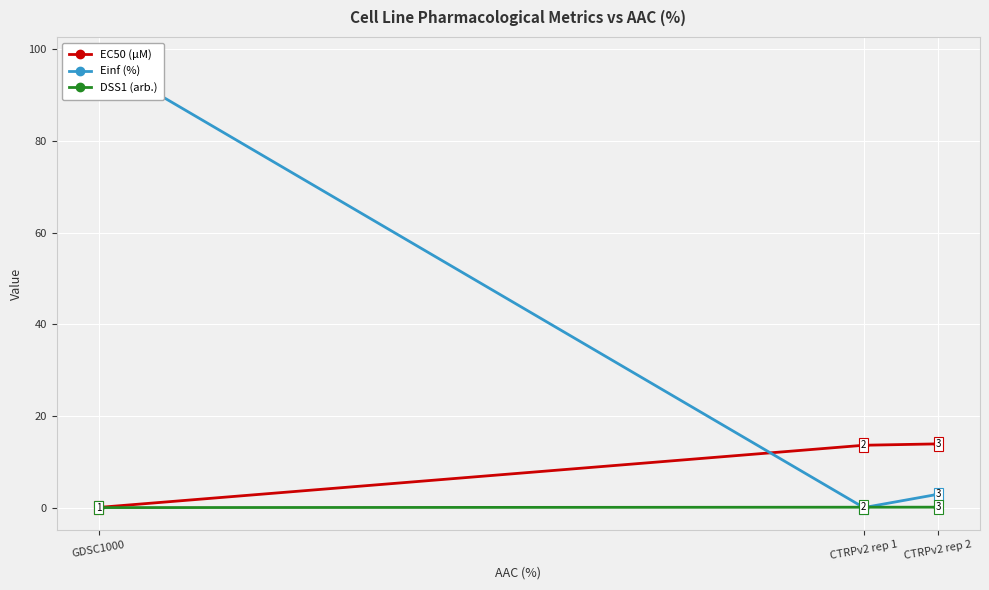

The DSS1 (arb.) series shows 0.0 at GDSC1000. True or false?

False